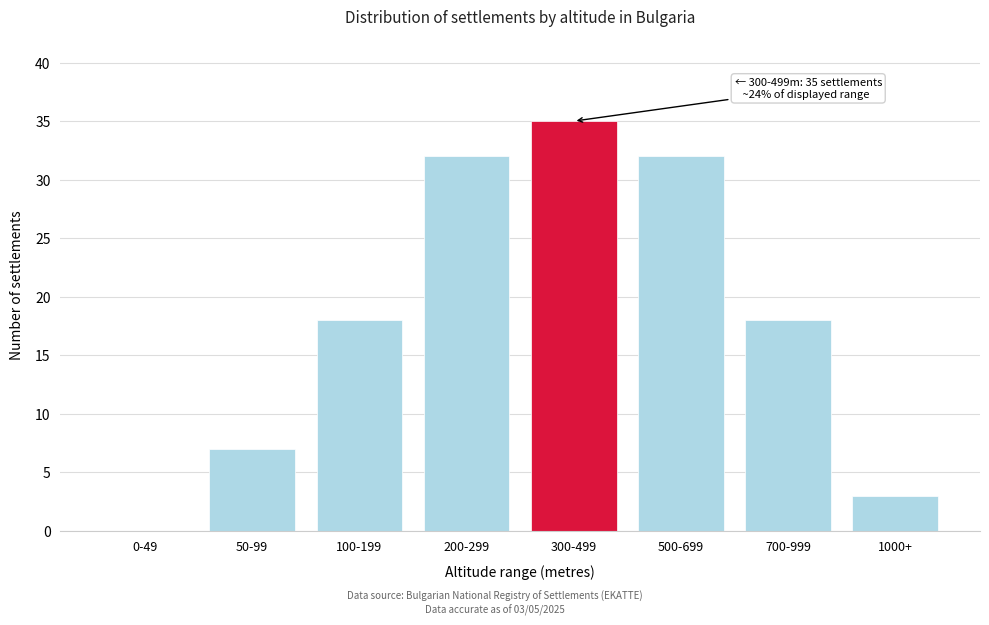

Reading left to right, transcribe all the data shown in this chart.

0-49=0	50-99=7	100-199=18	200-299=32	300-499=35	500-699=32	700-999=18	1000+=3